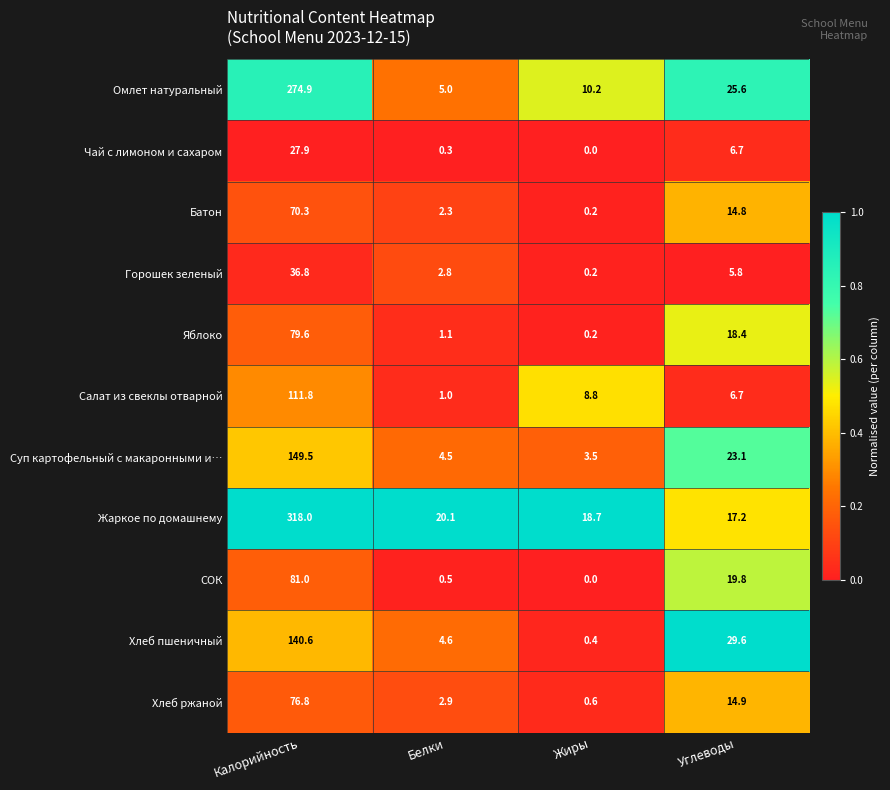

Rank the series at Калорийность from lowest to highest value.

Чай с лимоном и сахаром, Горошек зеленый, Батон, Хлеб ржаной, Яблоко, СОК, Салат из свеклы отварной, Хлеб пшеничный, Суп картофельный с макаронными и…, Омлет натуральный, Жаркое по домашнему